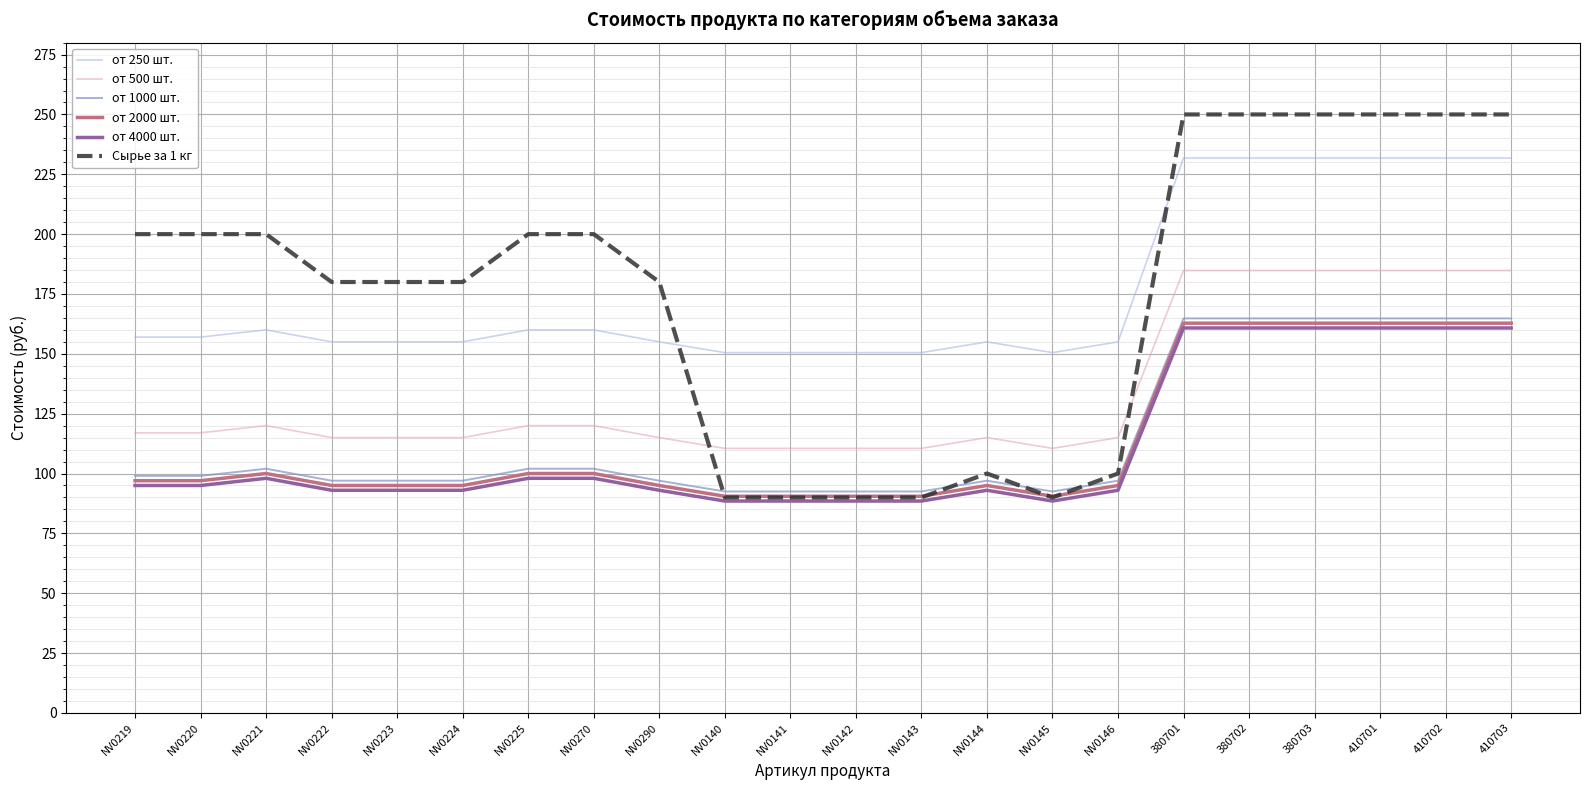

Is it true that от 2000 шт. equals 90.5 at NV0141?

True